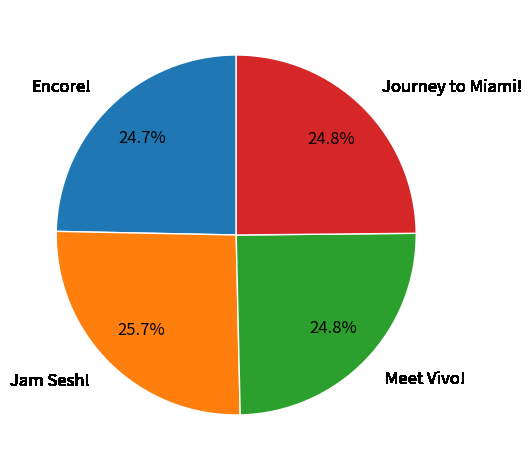

What is the ratio of the value at Journey to Miami! to the value at Encore!?

1.0